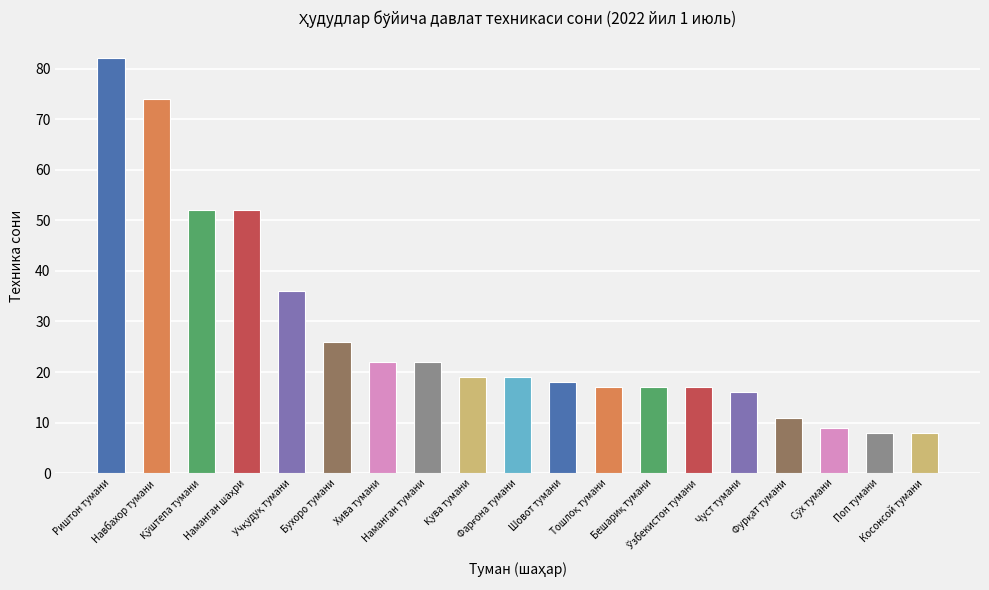

What is the sum of all values?

525